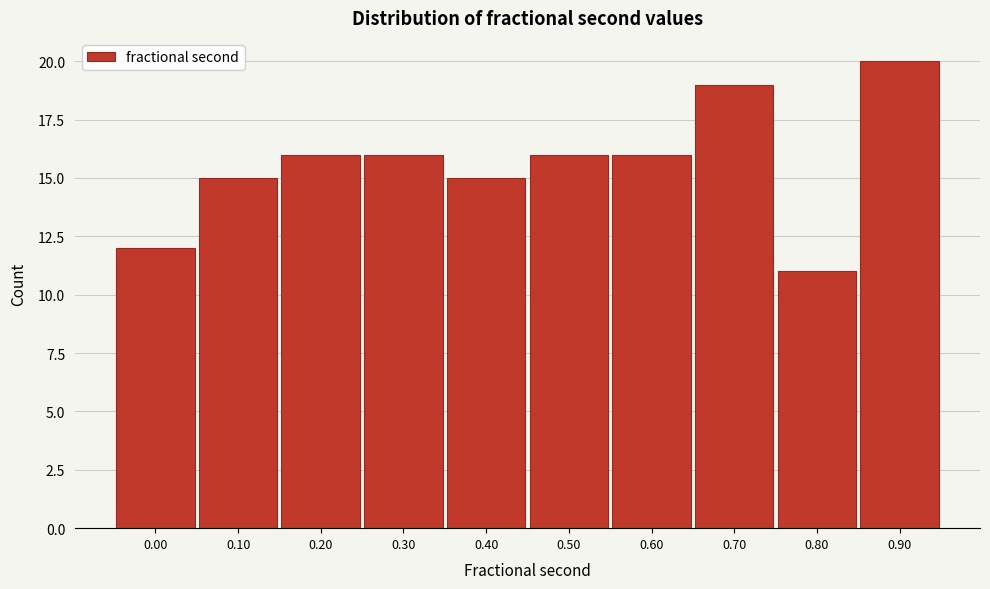

Reading left to right, extract all data points from this chart.

0.00=12	0.10=15	0.20=16	0.30=16	0.40=15	0.50=16	0.60=16	0.70=19	0.80=11	0.90=20